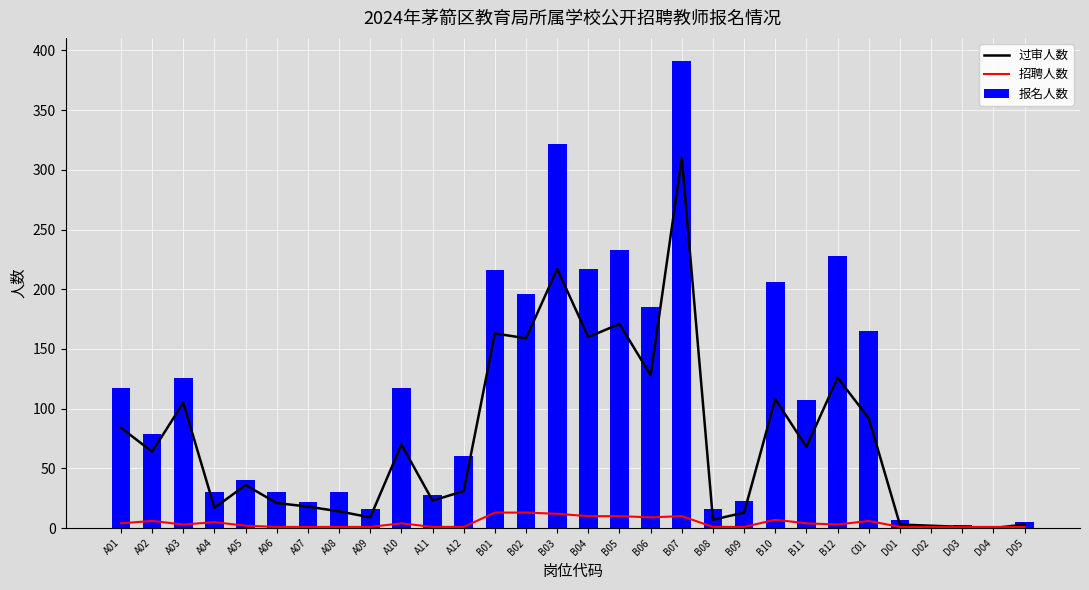

Is the value of 报名人数 at A07 greater than the value of 招聘人数 at B08?

Yes